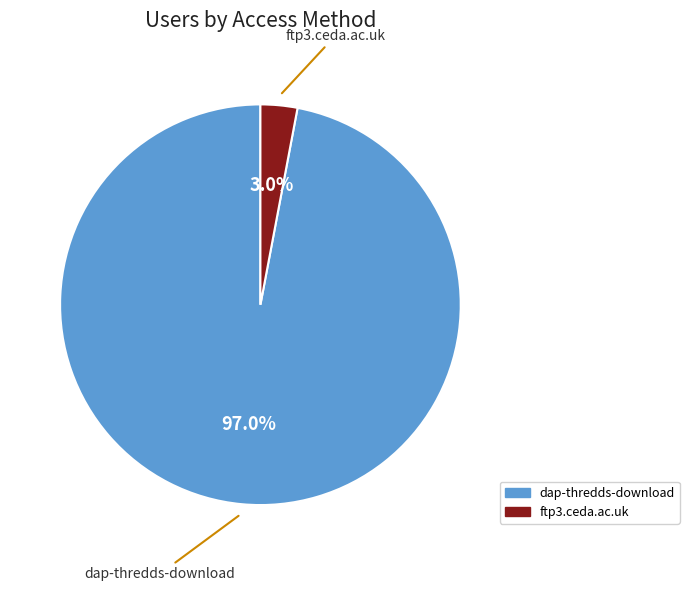

What percentage is the ftp3.ceda.ac.uk slice, to the nearest percent?

3%